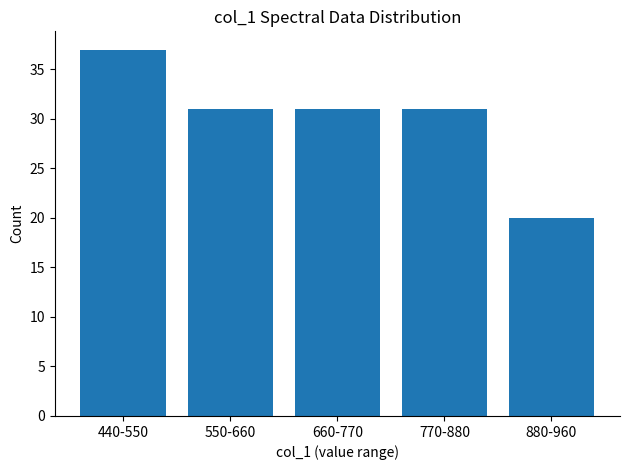

Reading right to left, list all the values displayed in this chart.

880-960=20	770-880=31	660-770=31	550-660=31	440-550=37